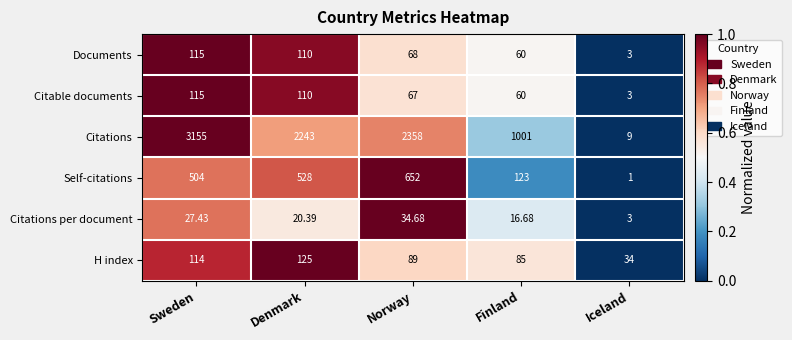

Which series changed the most between Denmark and Norway?

Self-citations